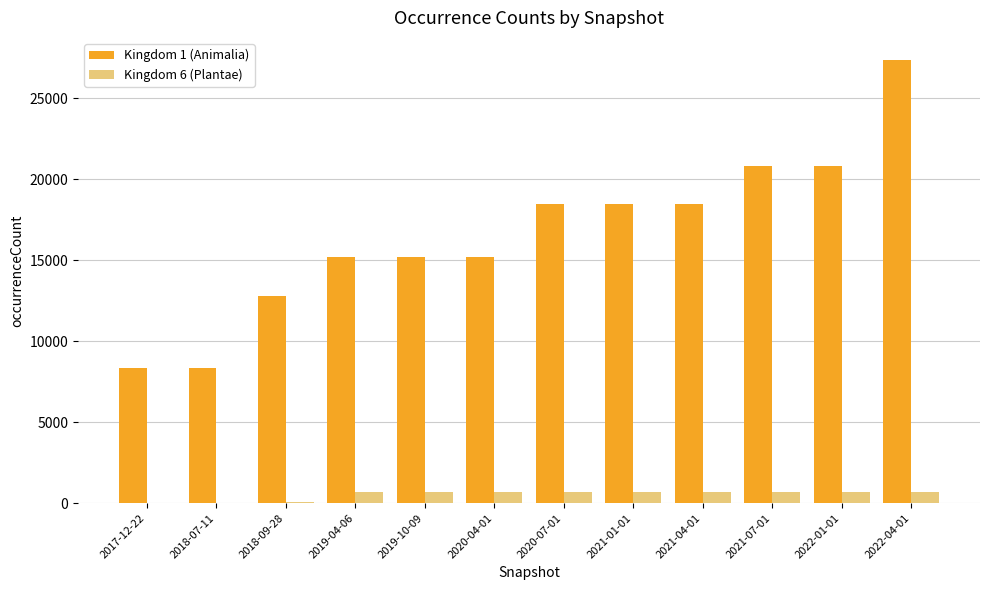

What is the difference between the Kingdom 1 (Animalia) values at 2018-09-28 and 2019-10-09?

2427